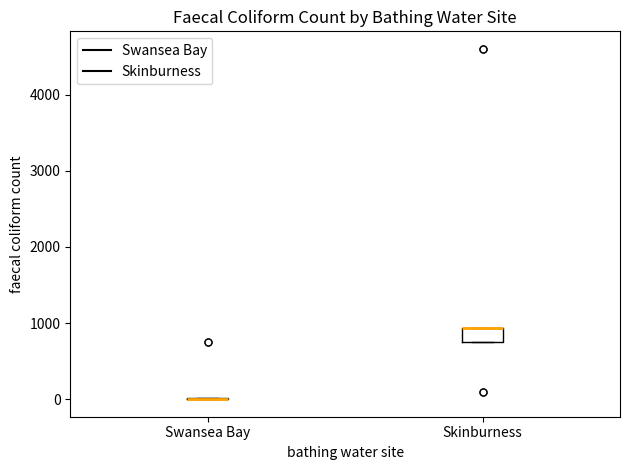

Reading left to right, transcribe this box plot: for each box, give where its median line is, the range the box spans, and where its two whiskers end, as read against the y-axis. The values are not printed on the chart, so give them approximately, as read against the axis.

Swansea Bay: box collapsed to a line at 0, whiskers 0 to 0
Skinburness: median 900 (drawn on the box's upper edge), box 800 to 900, whiskers 800 to 900